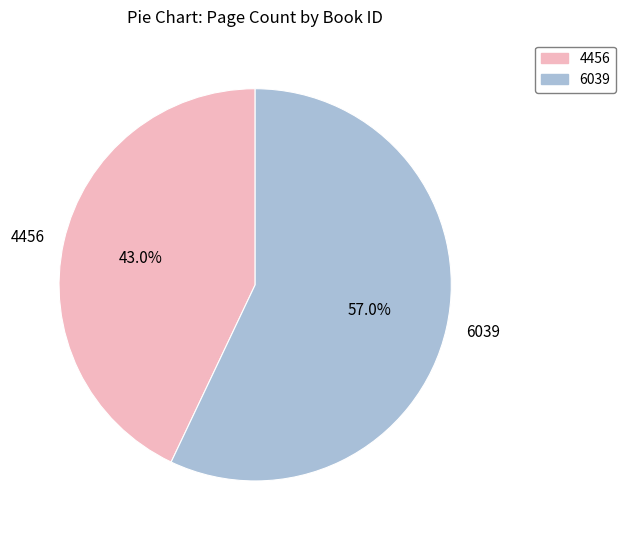

To the nearest percent, what percentage of the pie is 4456?

43%